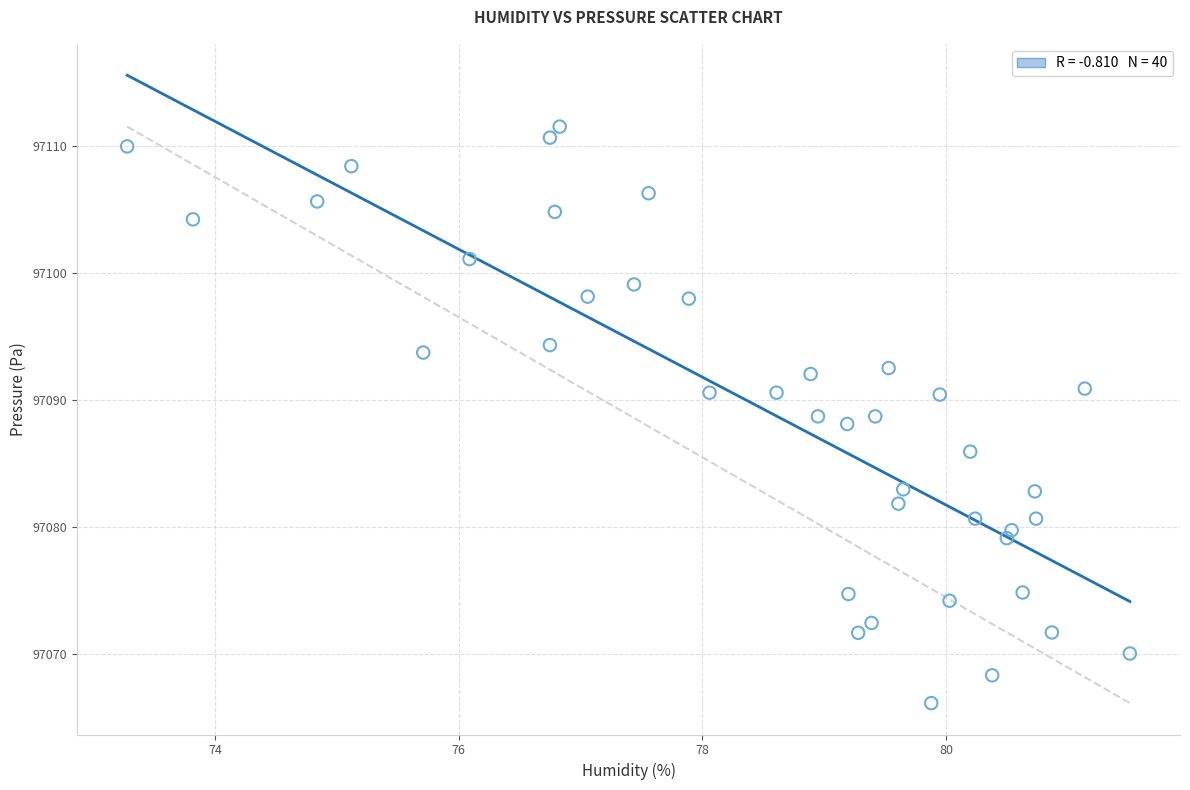

What is the range of X values (max minus min)?

8.2